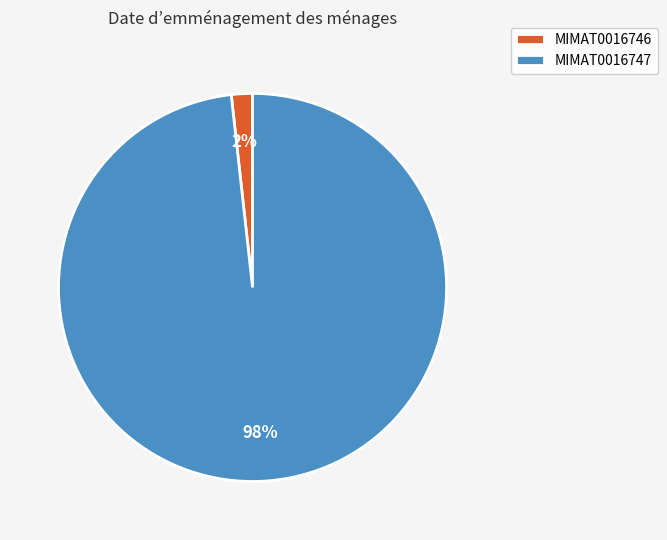

Is it true that MIMAT0016746 is 16% of the pie?

False